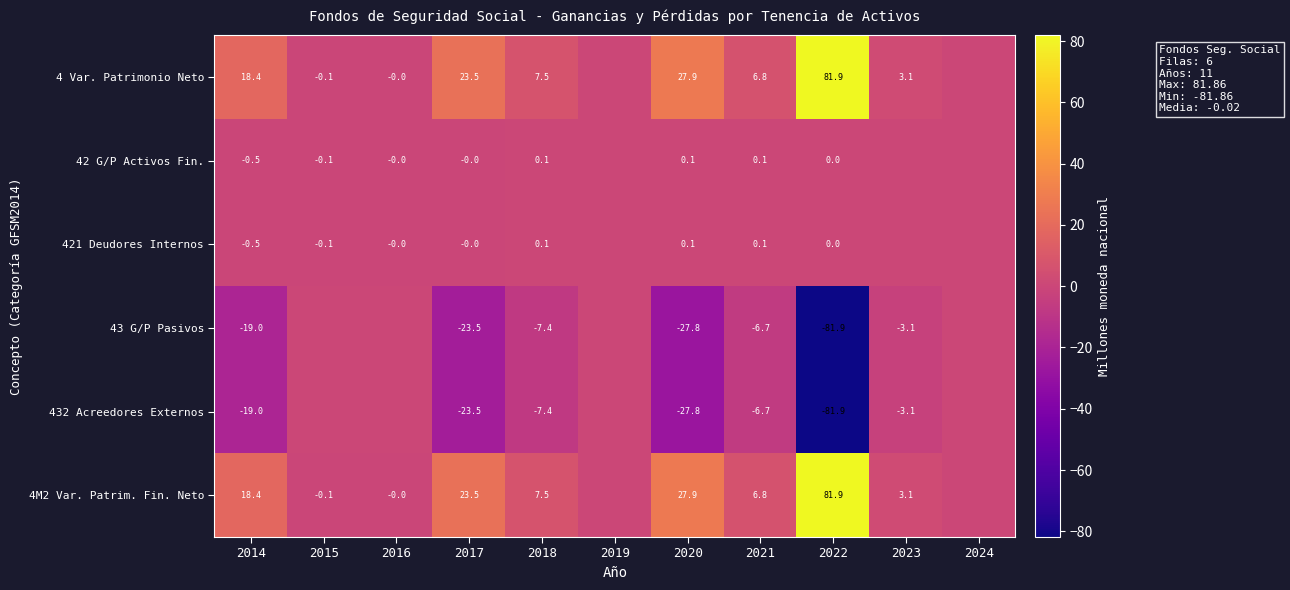

What is the difference between the 4 Var. Patrimonio Neto values at 2015 and 2018?

7.6